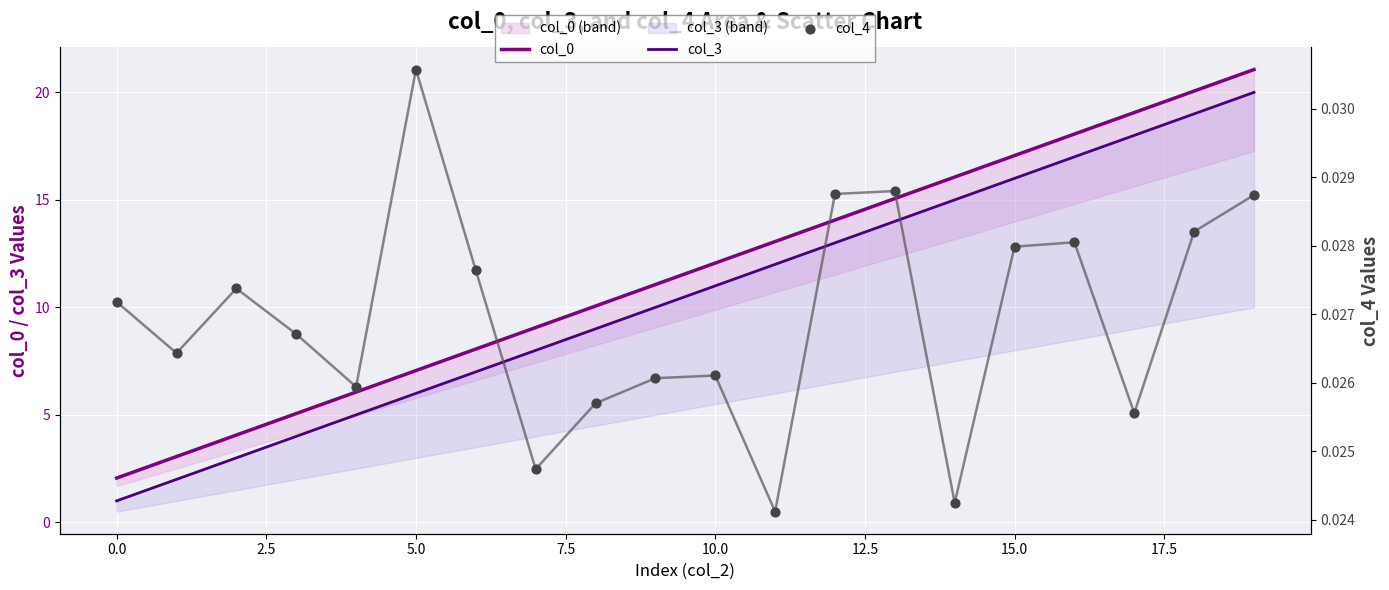

Which series has the largest Y range (max minus min)?

col_3